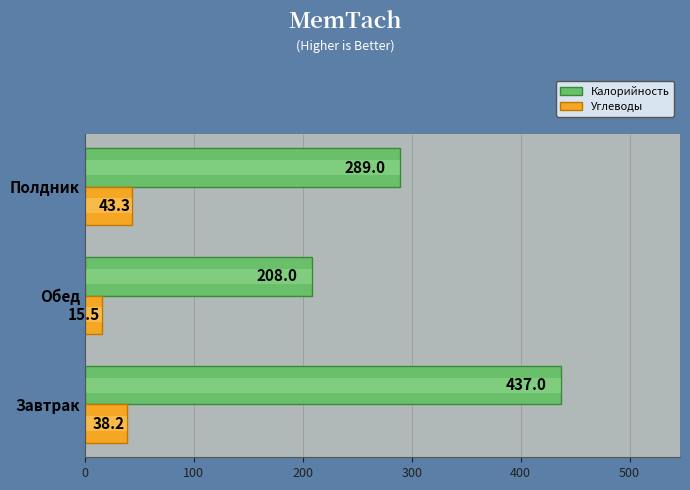

What are all the series names shown in the legend?

Калорийность, Углеводы